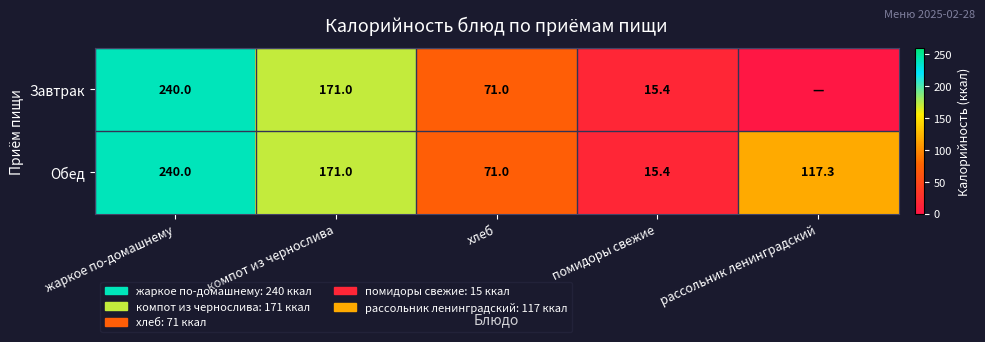

What is the total value across all series at жаркое по-домашнему?

480.0